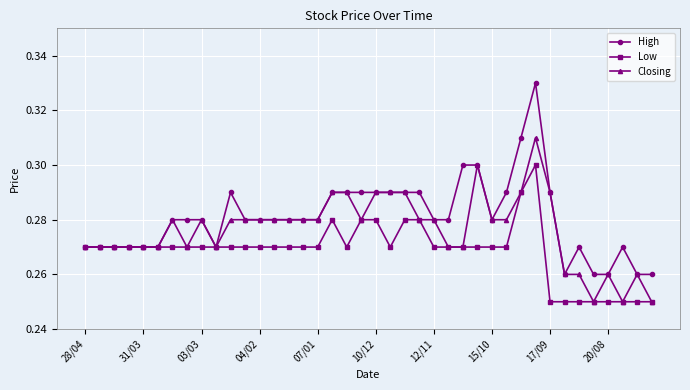

Rank the series by their average value, from highest to lowest.

High, Closing, Low